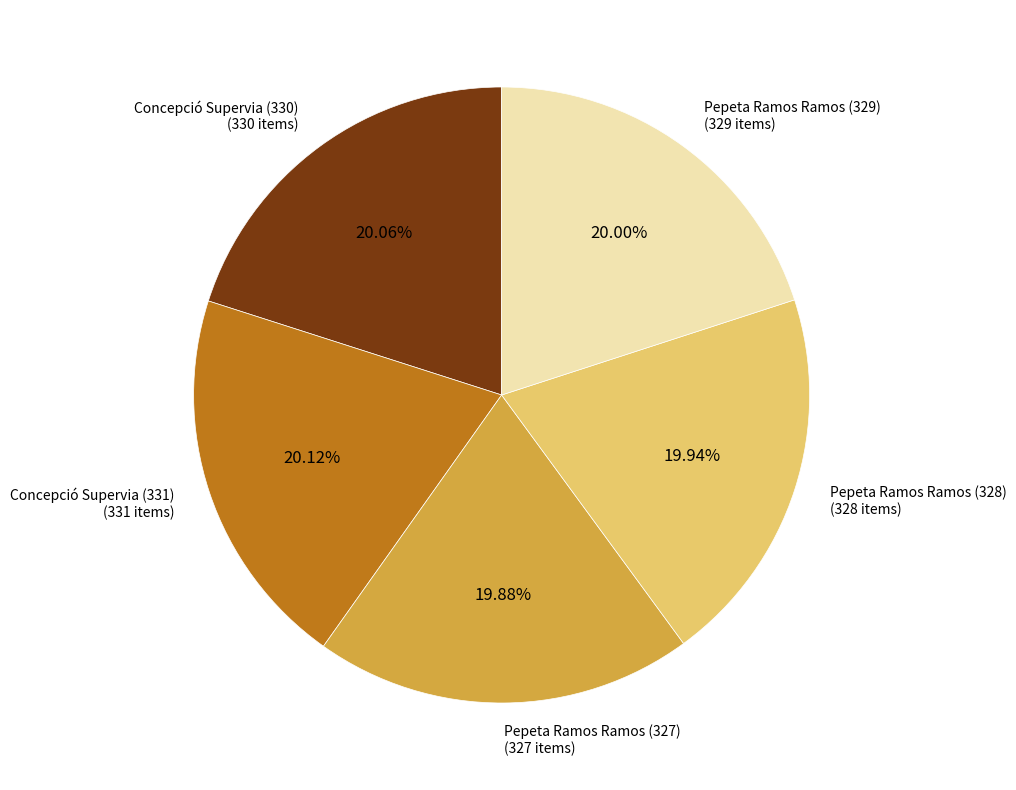

What portion of the pie excludes Concepció Supervia (331)?

79.9%